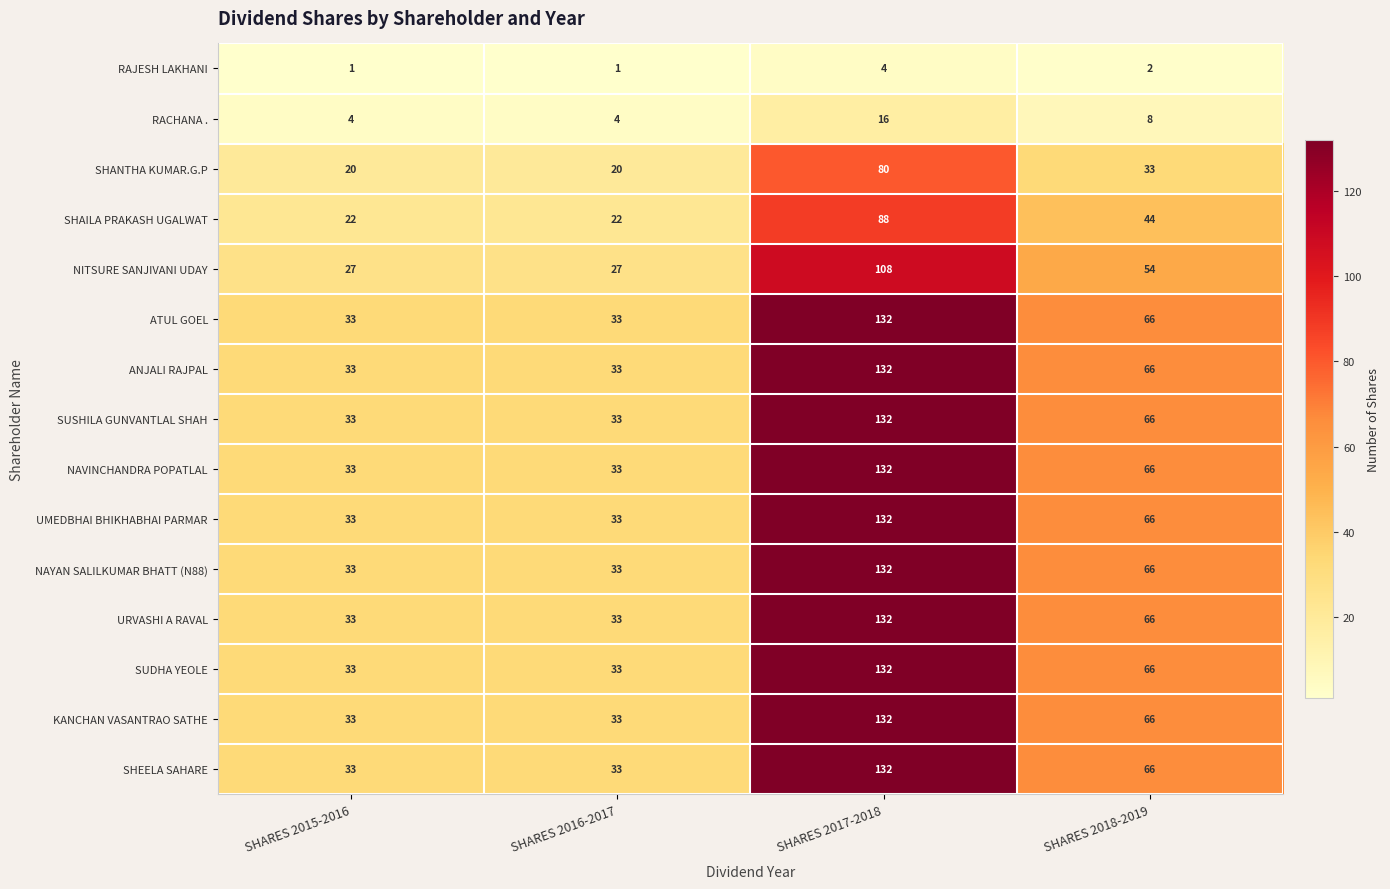

Is it true that KANCHAN VASANTRAO SATHE equals 66 at SHARES 2018-2019?

True